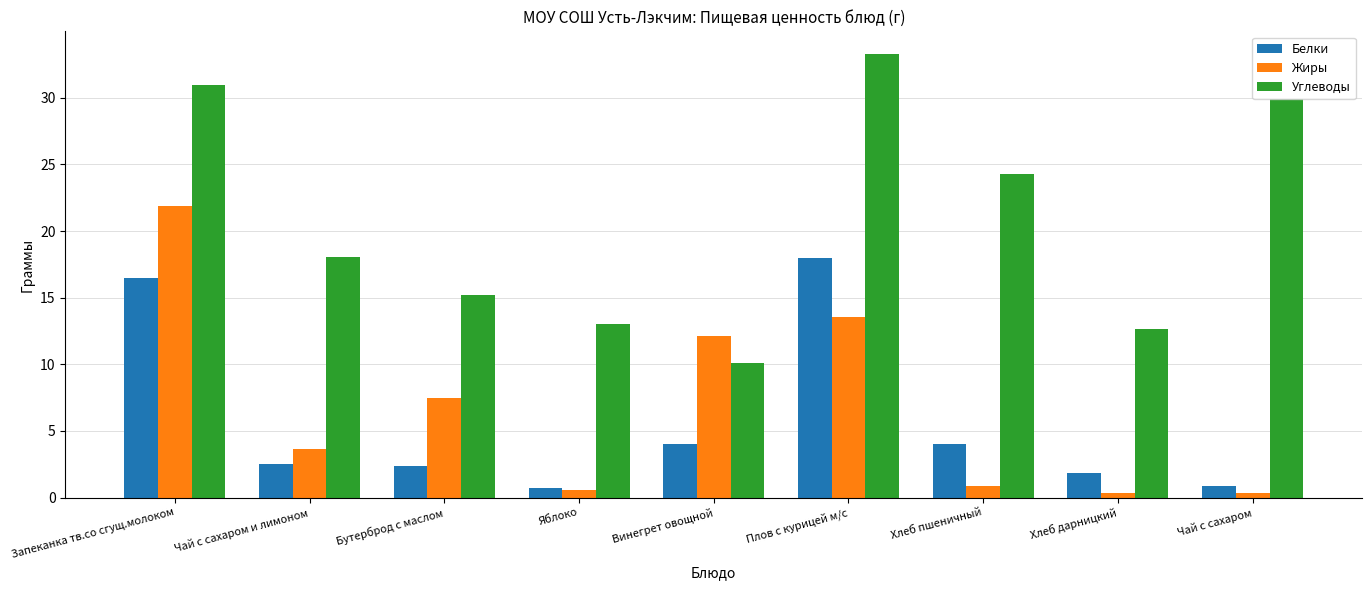

Which series changed the most between Бутерброд с маслом and Плов с курицей м/с?

Углеводы